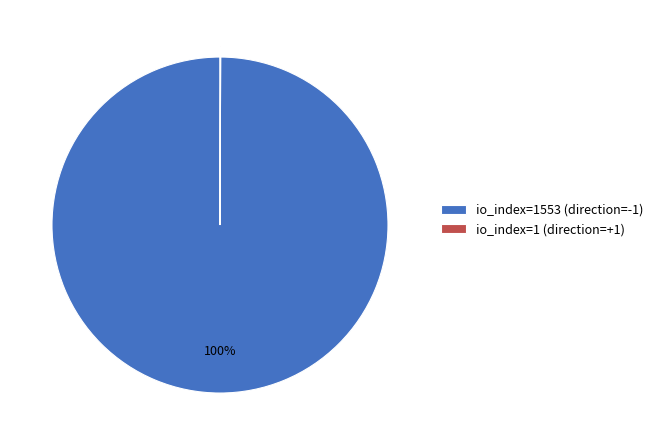

True or false: io_index=1553 (direction=-1) accounts for 100% of the total.

True